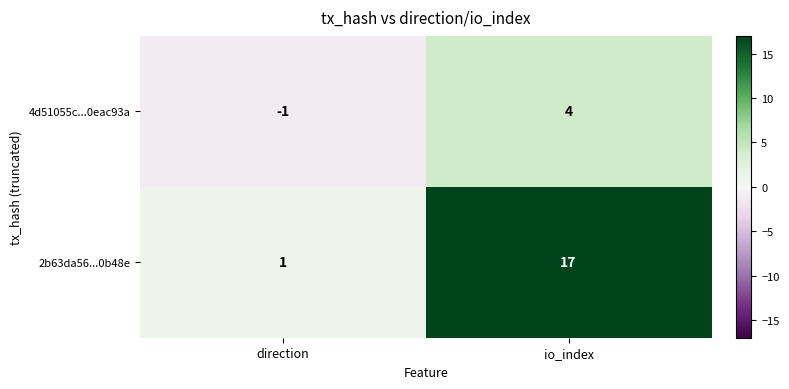

Which series has the largest range (max minus min)?

2b63da56...0b48e